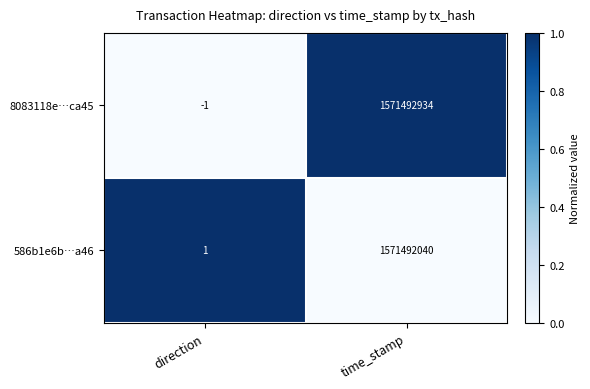

Reading left to right, what are all the values shown in this chart?

8083118e…ca45: -1	1571492934
586b1e6b…a46: 1	1571492040